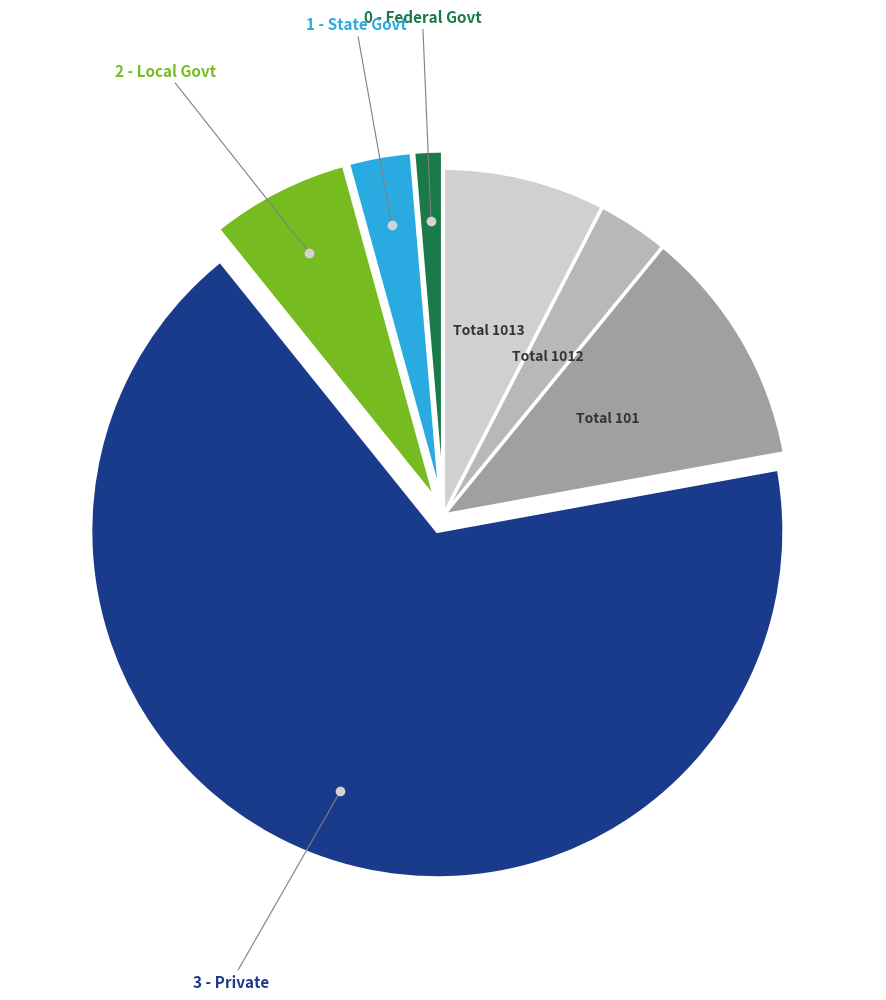

Does any single category account for the majority?

Yes